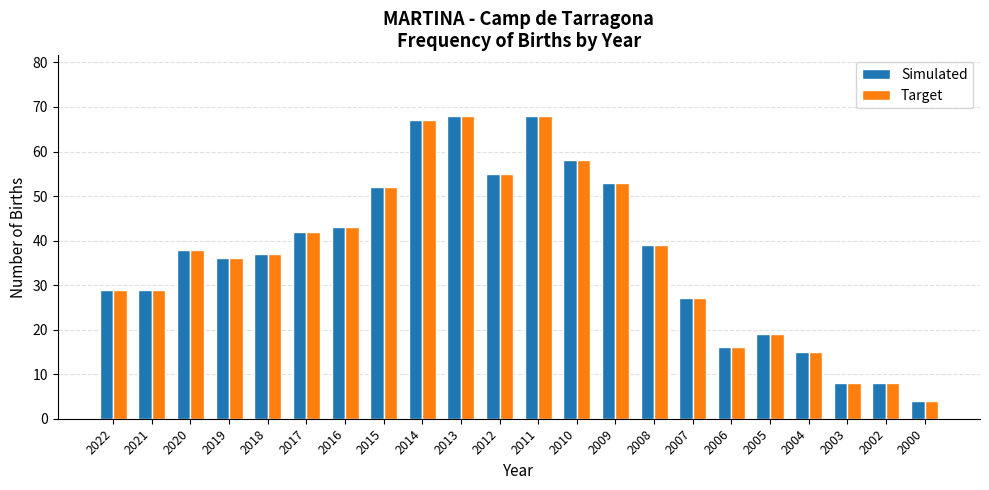

True or false: Simulated has a value of 119 at 2011.

False